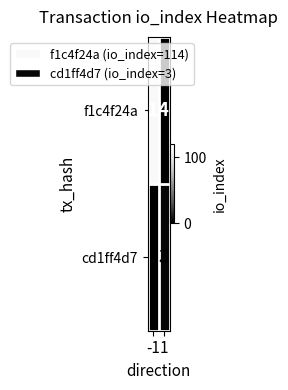

What is the spread (max minus min) of values at -1?

114